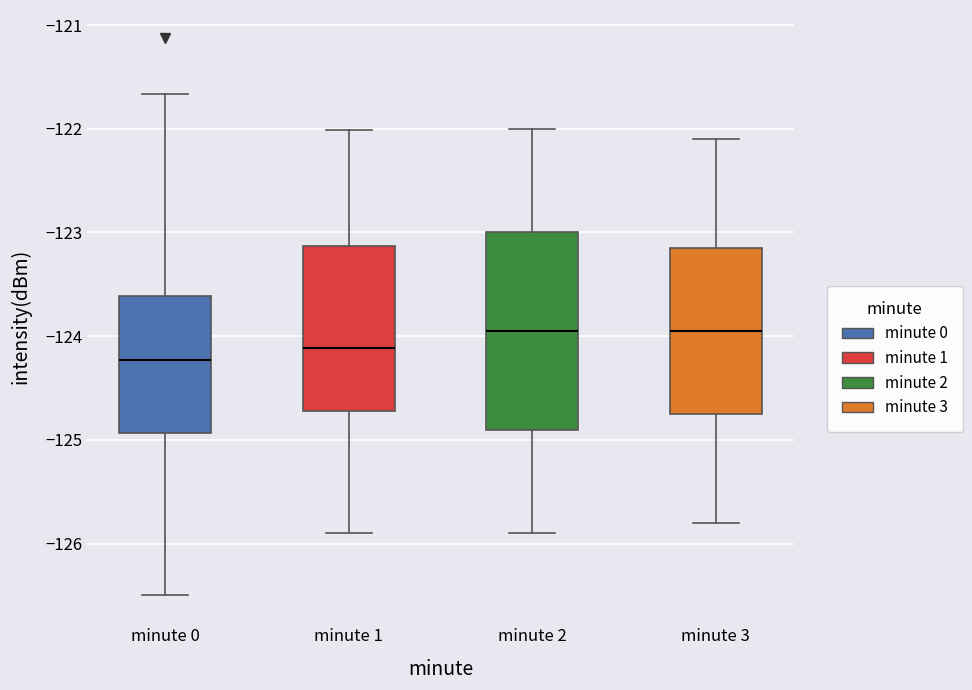

Comparing the boxes themselves (not the whiskers), which one is the tallest?

minute 2